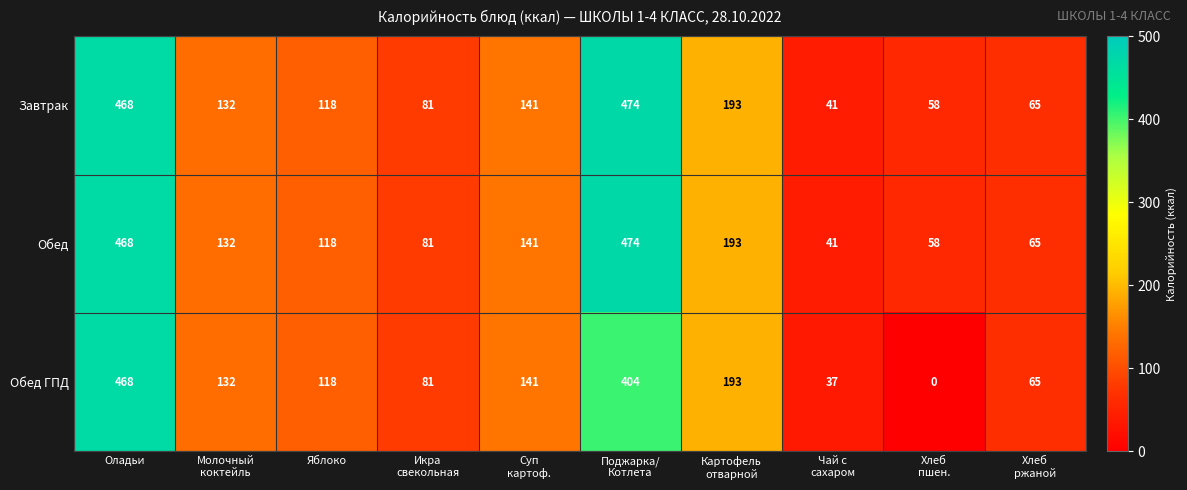

Count the number of categories in the chart.

10